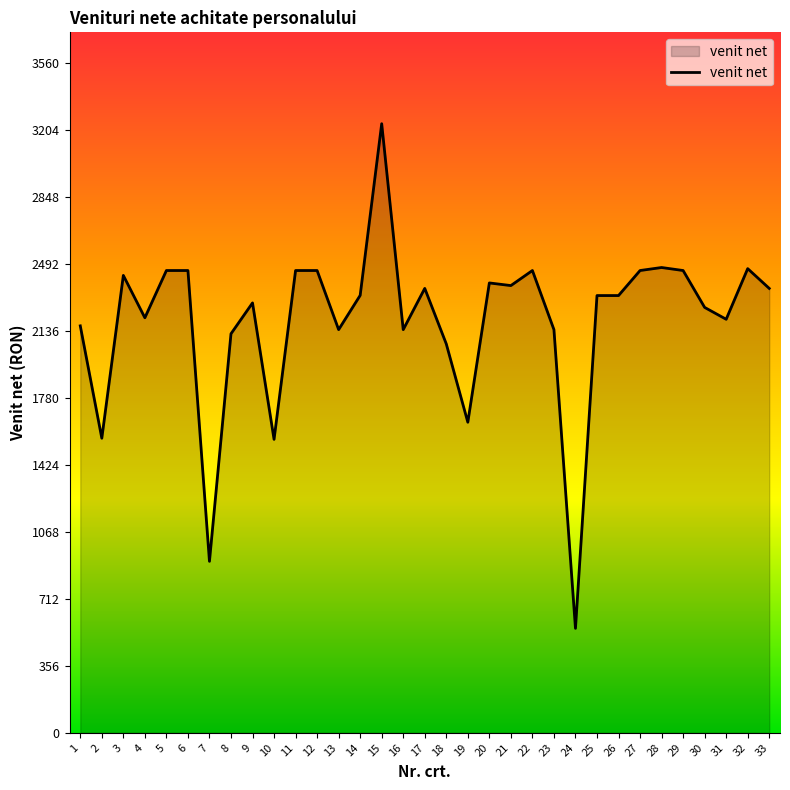

What is the difference between the maximum and minimum values?

2681